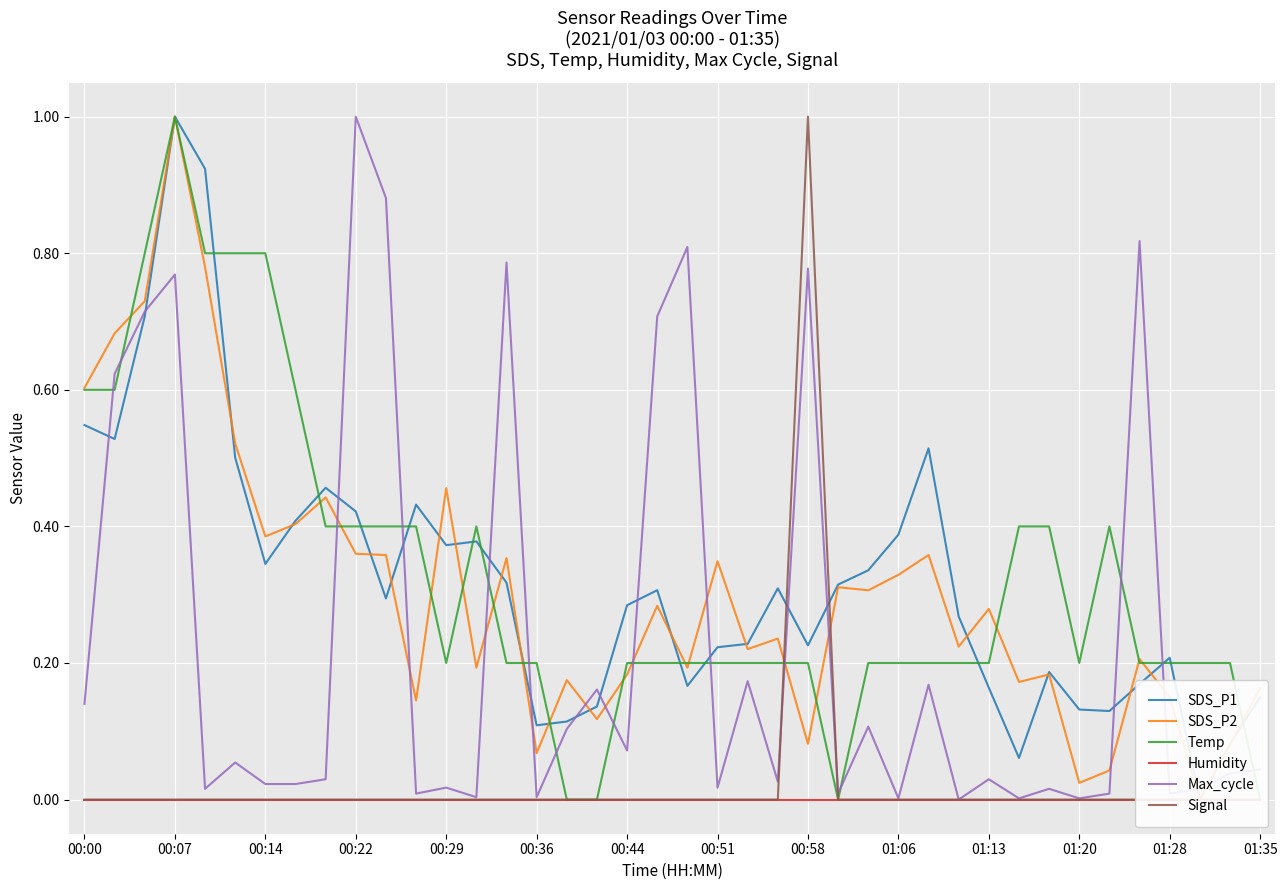

Which series ends up on top after the final intersection of Max_cycle and Temp?

Max_cycle